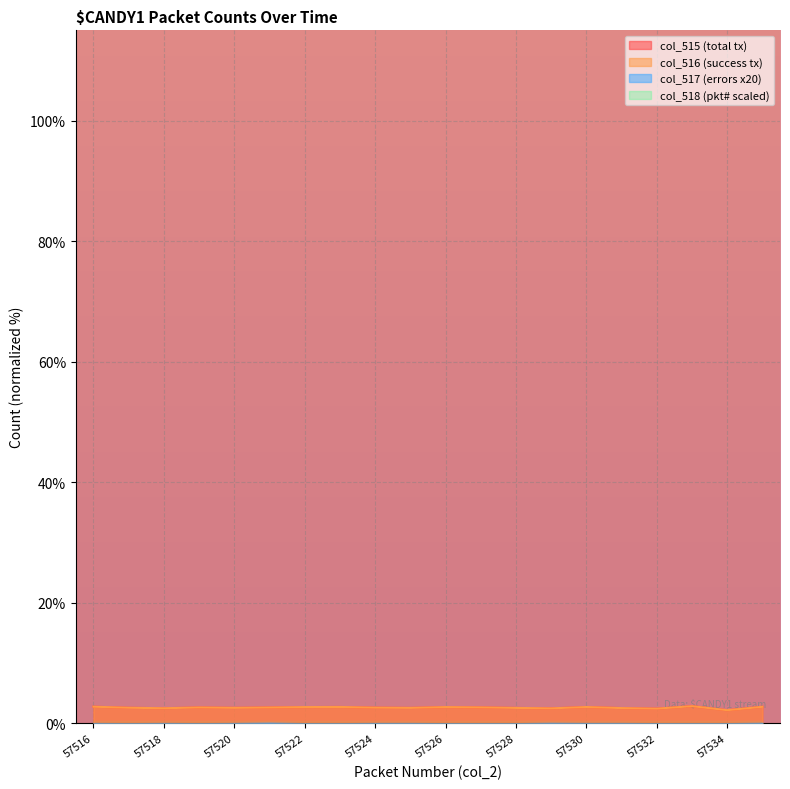

Which series has the largest total across all categories?

col_515